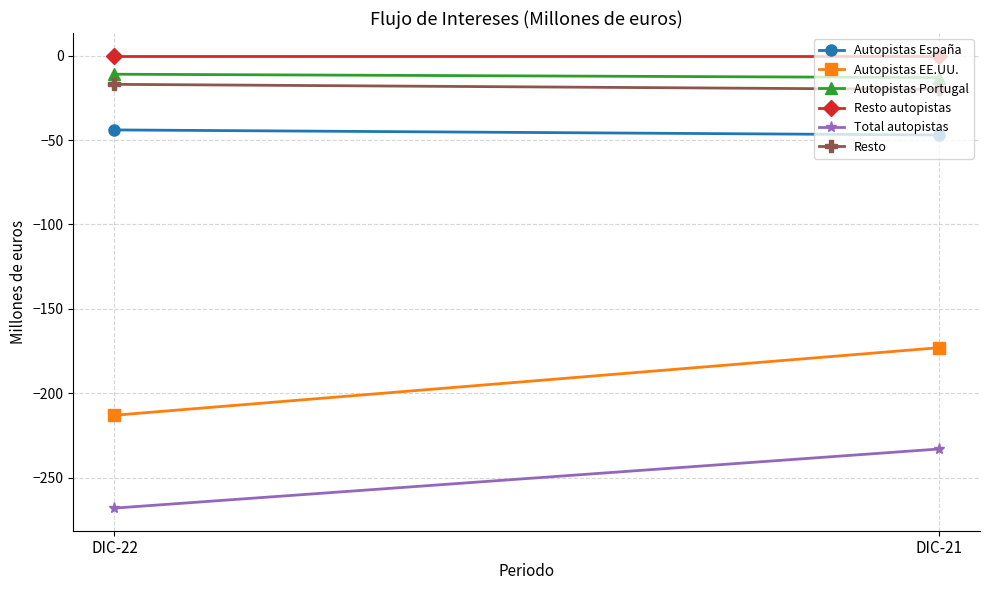

Which series has the largest total across all categories?

Resto autopistas